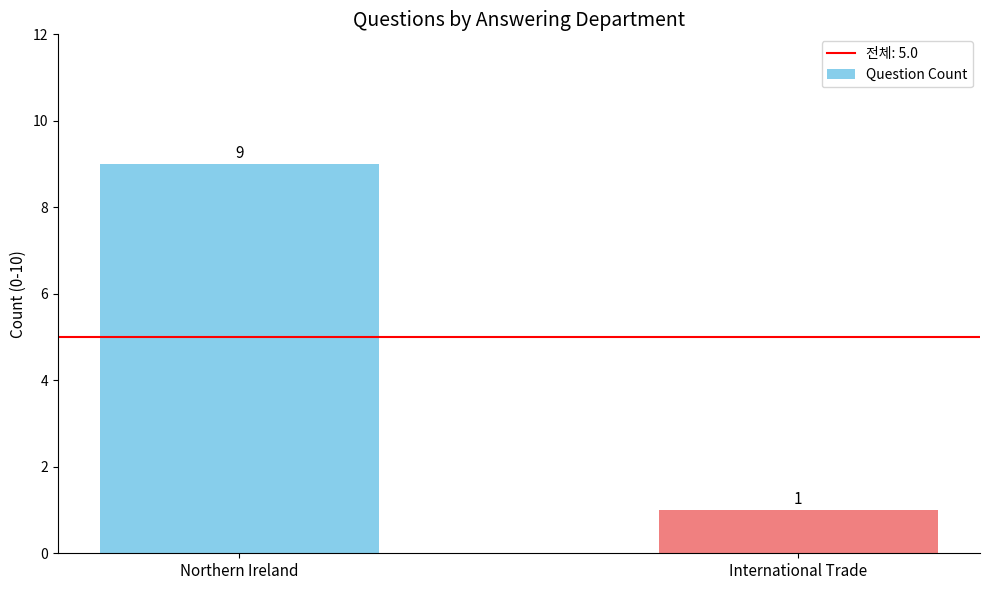

Does the chart contain any negative values?

No